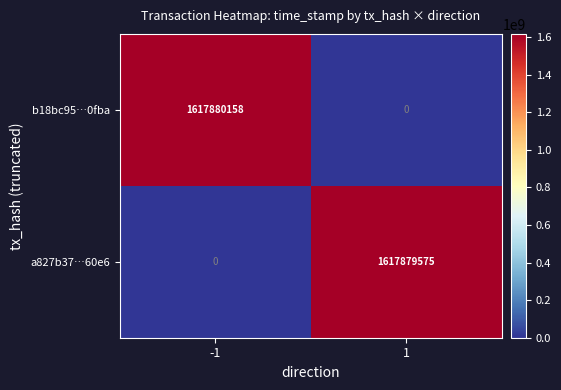

The b18bc95…0fba series shows 0 at 1. True or false?

True